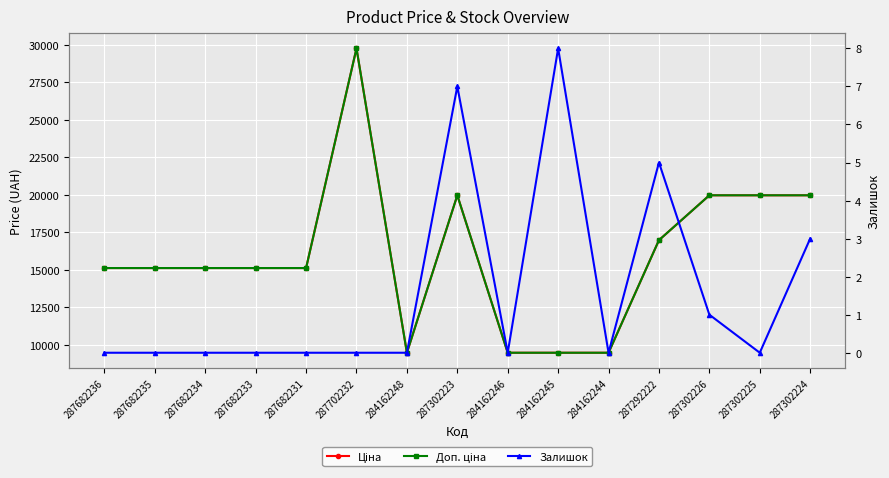

What is the sum of the Доп. ціна values at 287292222 and 284162245?

26456.4